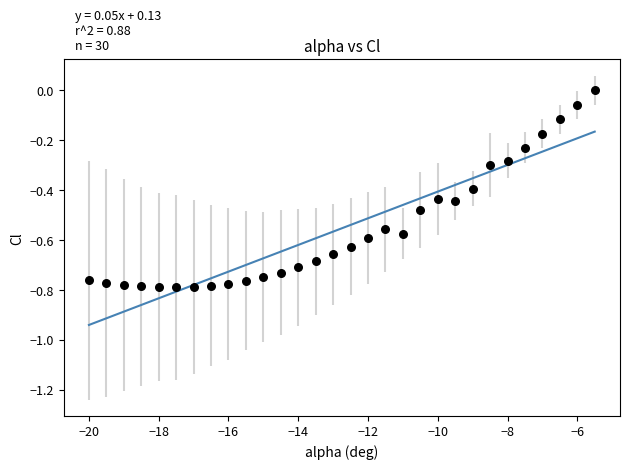

What is the range of Y values (max minus min)?

0.8